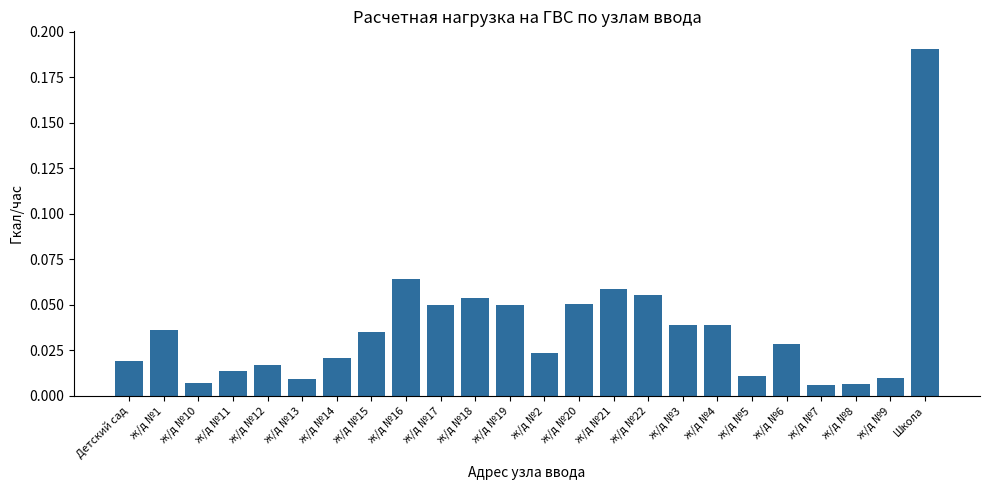

Which label corresponds to the largest value in the chart?

Школа